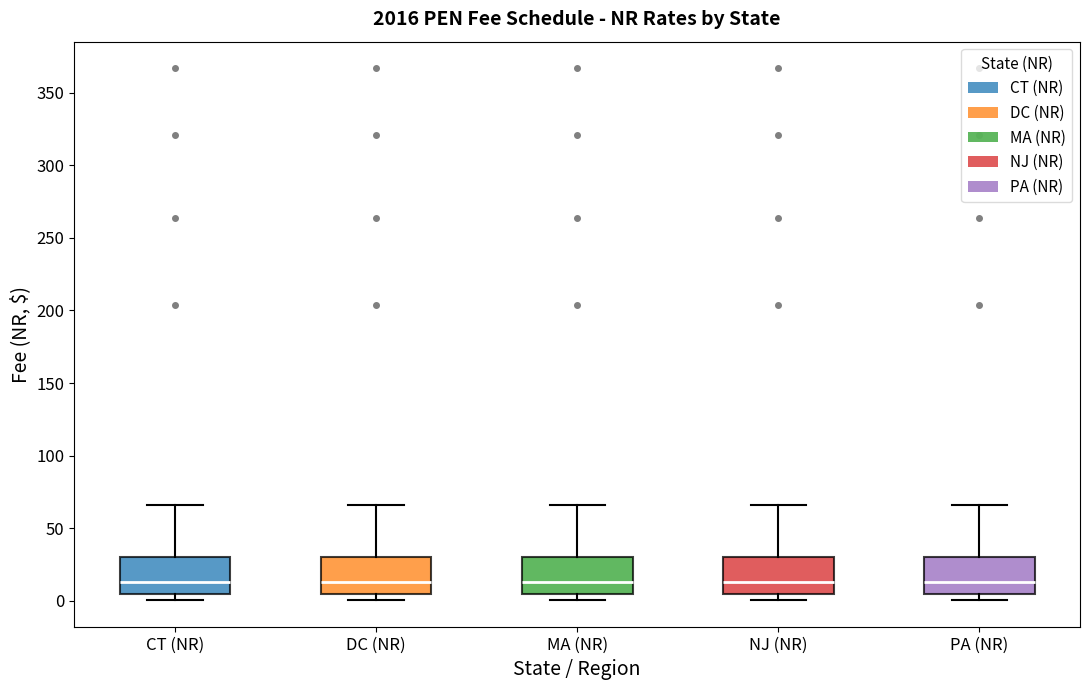

Reading left to right, read every box against the y-axis: the position of its median line, the range the box covers, and the ends of its whiskers. The values are not printed on the chart, so give them approximately, as read against the axis.

CT (NR): median 15, box 5 to 30, whiskers 0 to 65
DC (NR): median 15, box 5 to 30, whiskers 0 to 65
MA (NR): median 15, box 5 to 30, whiskers 0 to 65
NJ (NR): median 15, box 5 to 30, whiskers 0 to 65
PA (NR): median 15, box 5 to 30, whiskers 0 to 65